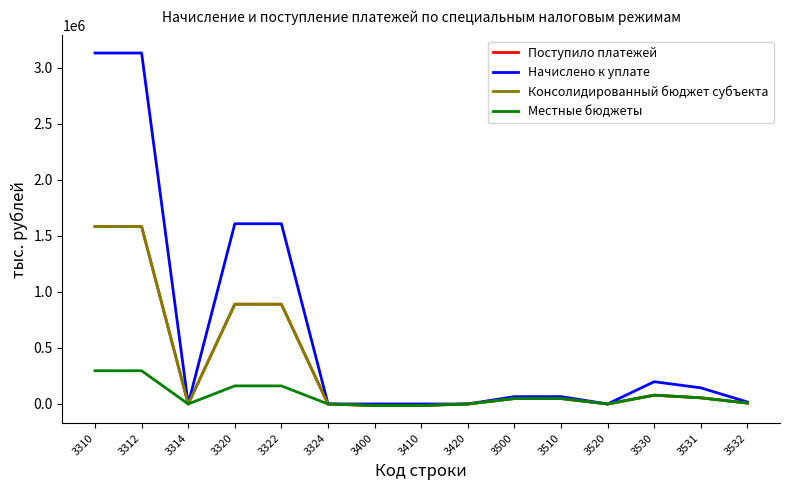

Which series has the largest range (max minus min)?

Начислено к уплате